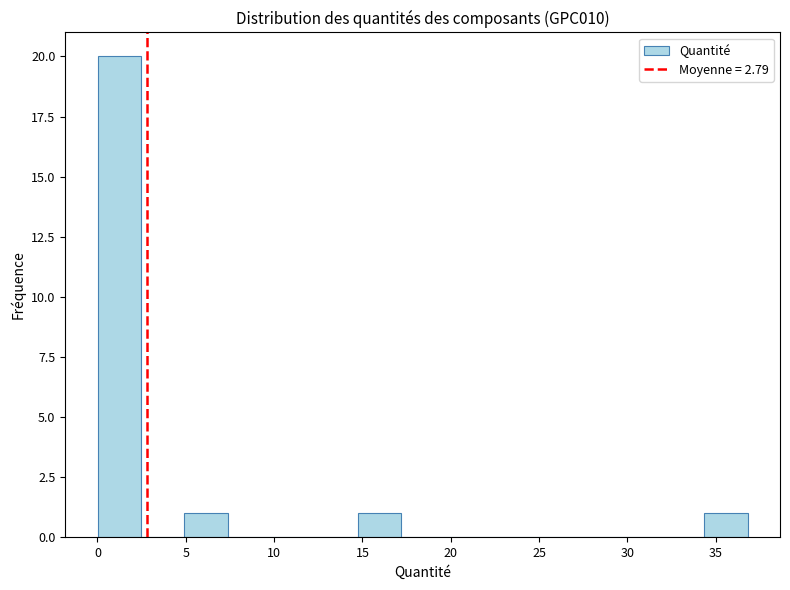

Reading left to right, list every bar in this chart as the range it spans on the x-axis followed by its height. Neither the bar edges nor the heights are printed on the chart, so give them approximately, as read against the axes.

0.0 to 2.5: 20
2.5 to 5.0: 0
5.0 to 7.5: 1
7.5 to 10.0: 0
10.0 to 12.5: 0
12.5 to 14.5: 0
14.5 to 17.0: 1
17.0 to 19.5: 0
19.5 to 22.0: 0
22.0 to 24.5: 0
24.5 to 27.0: 0
27.0 to 29.5: 0
29.5 to 32.0: 0
32.0 to 34.5: 0
34.5 to 37.0: 1